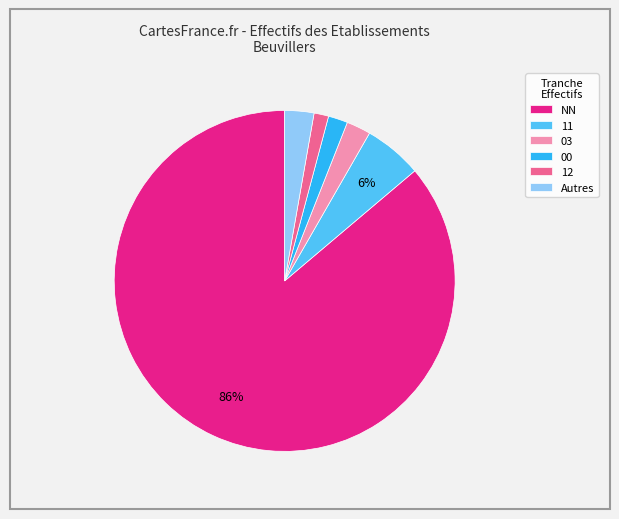

Count the number of slices in the pie.

6